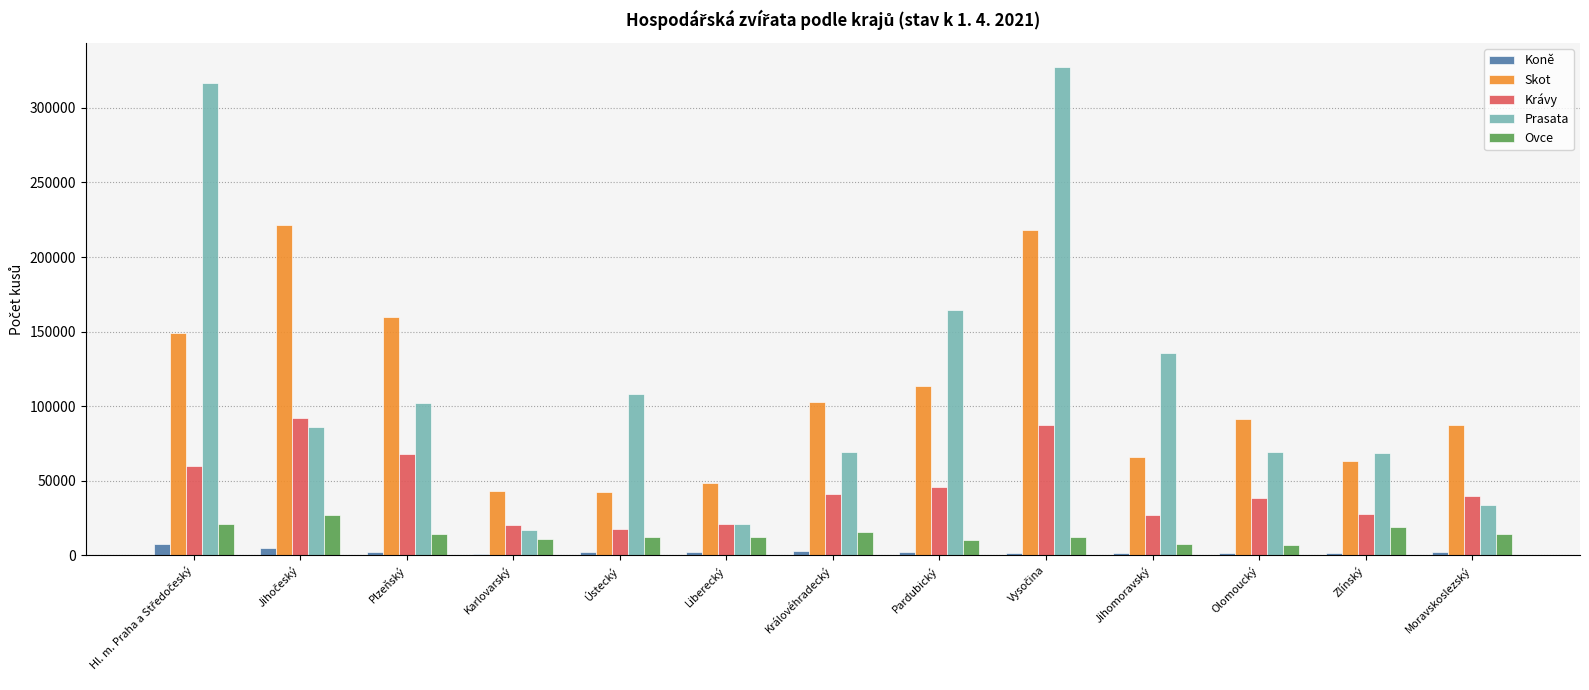

What is the difference between the maximum and minimum values in the Ovce series?

20006